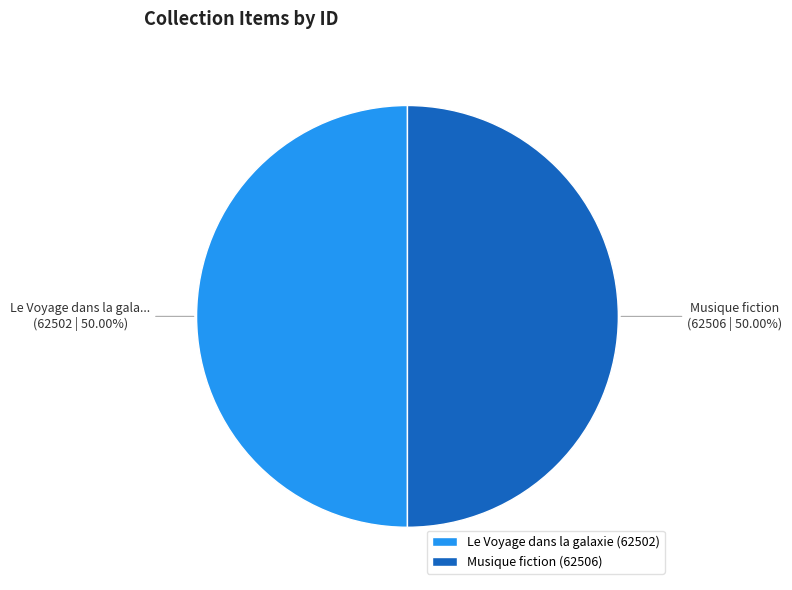

Approximately how many times larger is the value at Musique fiction (62506) compared to Le Voyage dans la galaxie (62502)?

1.0